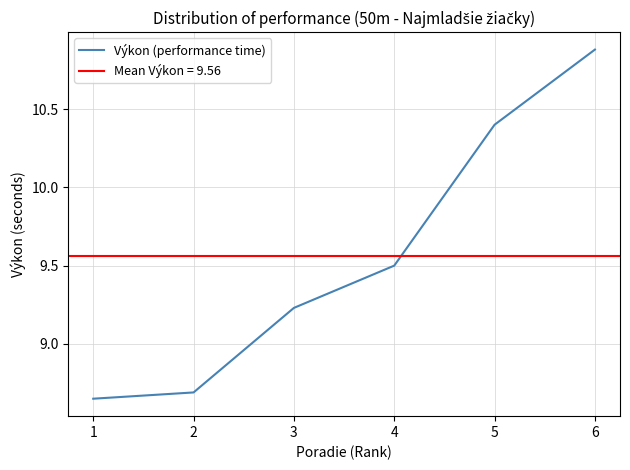

Reading left to right, list all the values displayed in this chart.

1=8.7	2=8.7	3=9.2	4=9.5	5=10.4	6=10.9